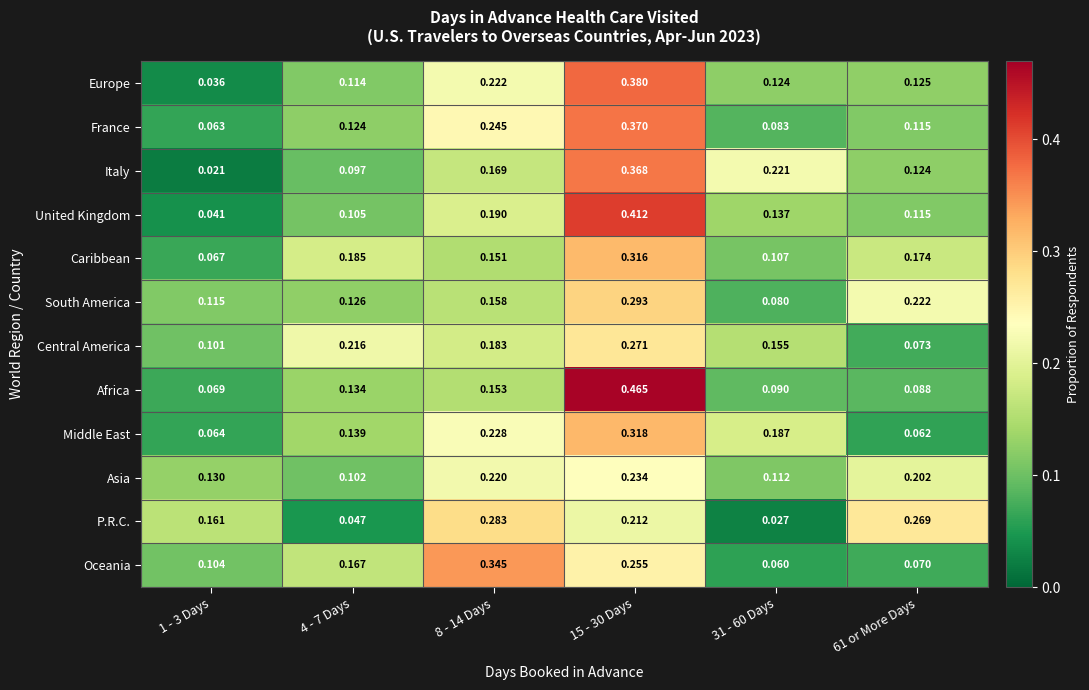

Is the value of Europe at 61 or More Days greater than the value of Oceania at 1 - 3 Days?

Yes